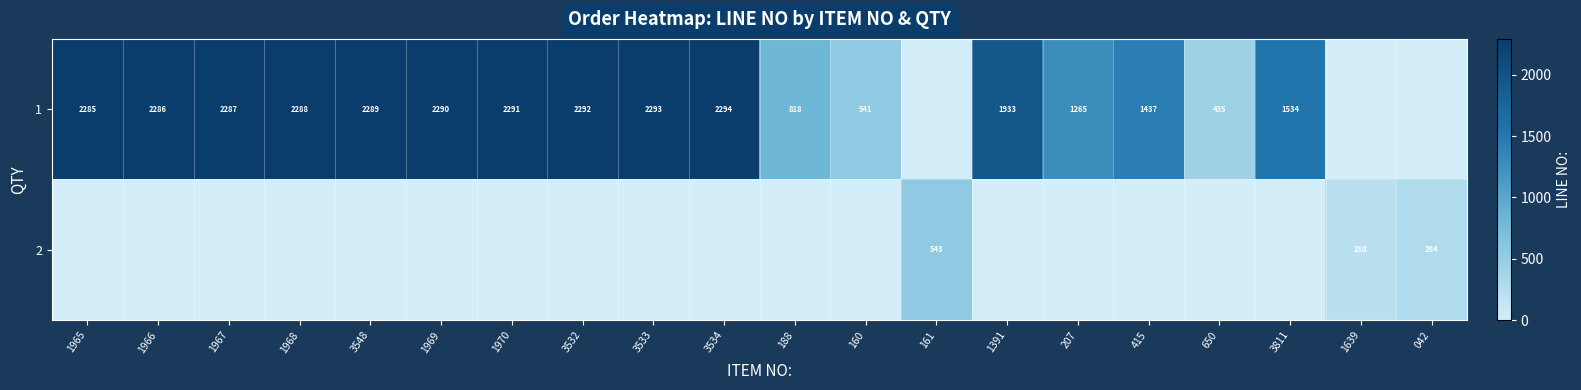

What is the spread (max minus min) of values at 415?

1437